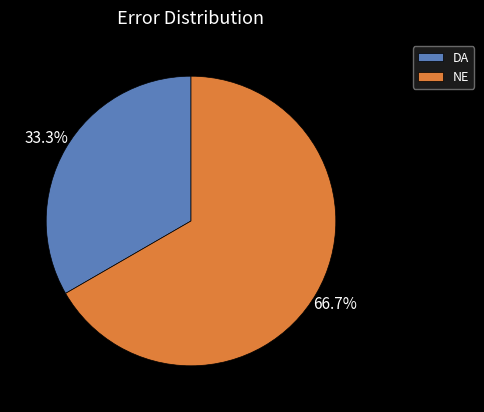

How much of the chart is everything except DA?

66.7%